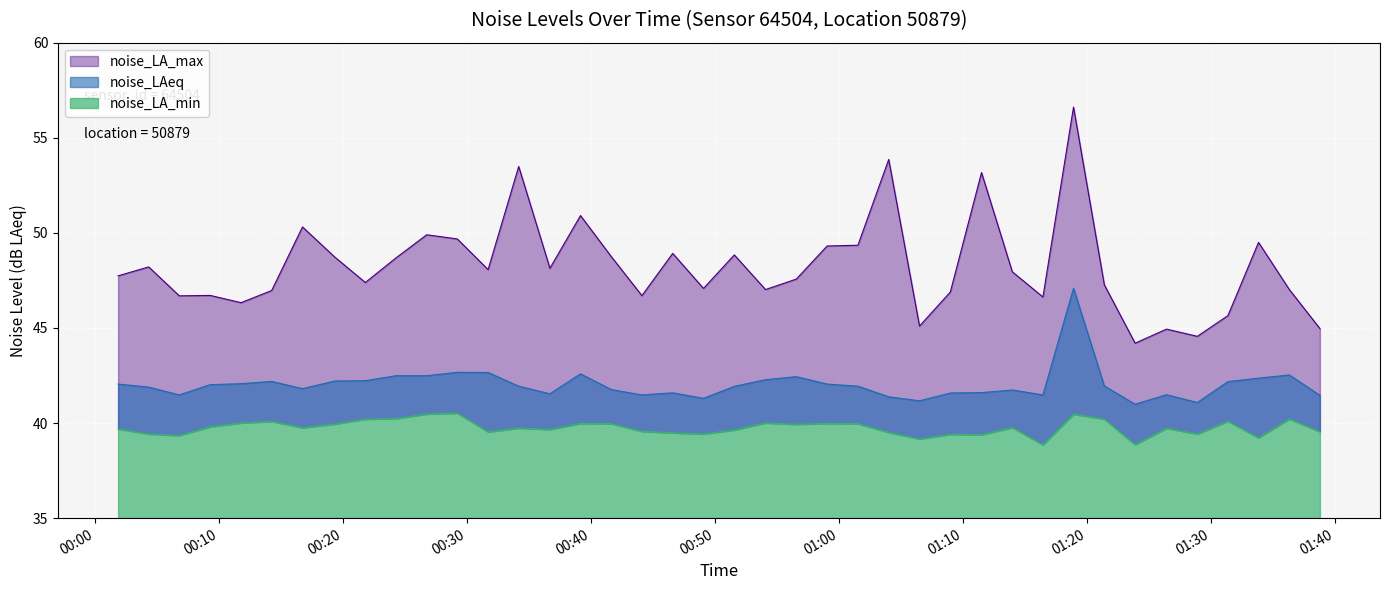

Where is noise_LA_max nearest to the value 50?

00:26